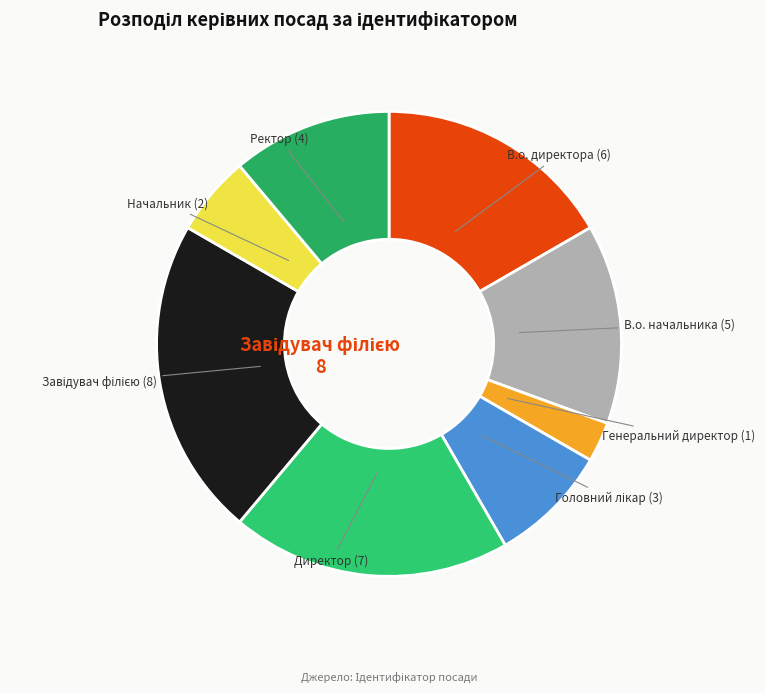

Combined, do В.о. директора and В.о. начальника account for over 50%?

No